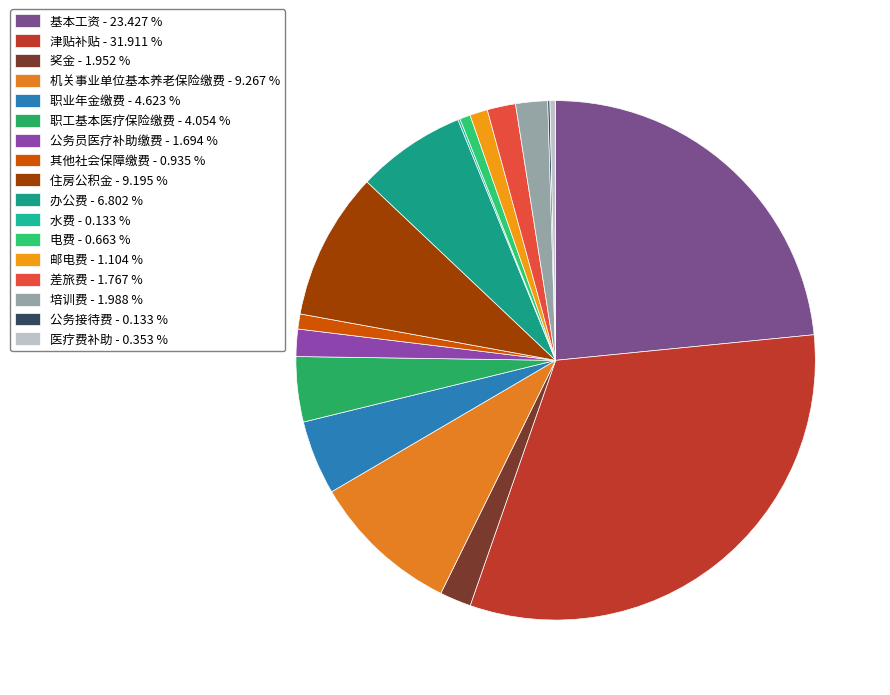

Between 奖金 and 办公费, which is larger?

办公费